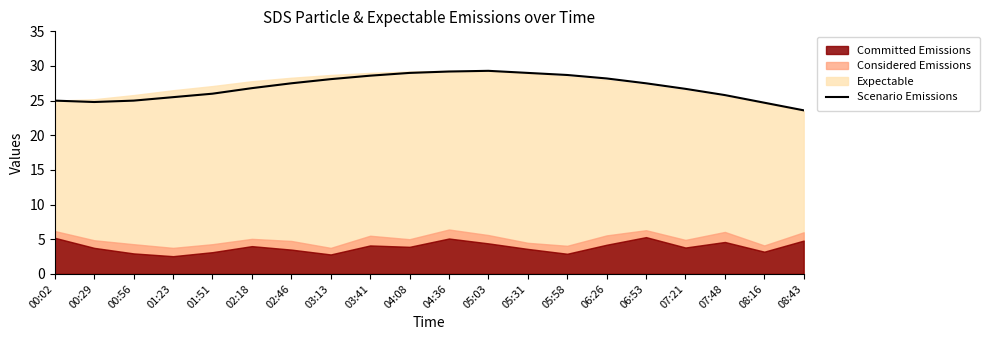

Count the number of values greater than 27.

10